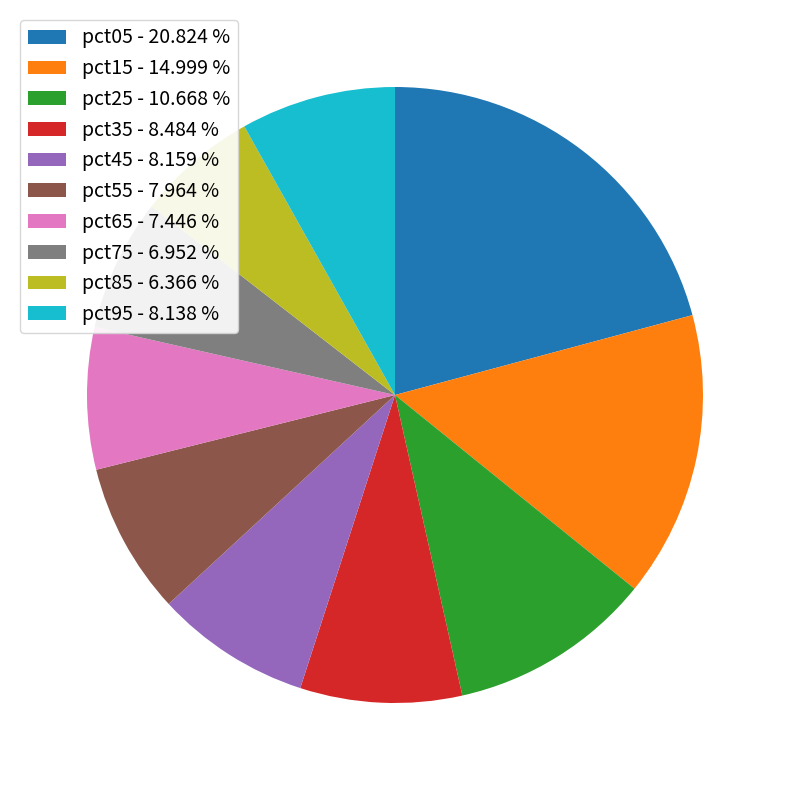

Does any single category account for the majority?

No